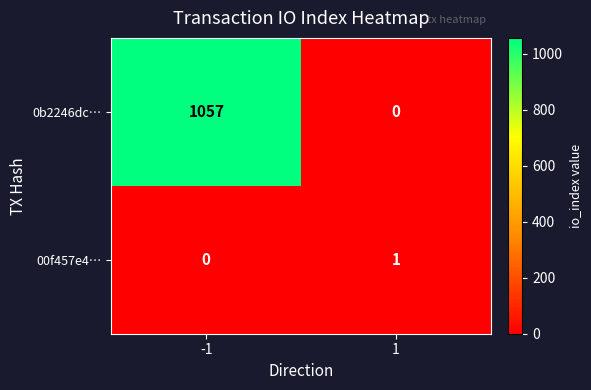

What is the sum of the 0b2246dc… values at -1 and 1?

1057